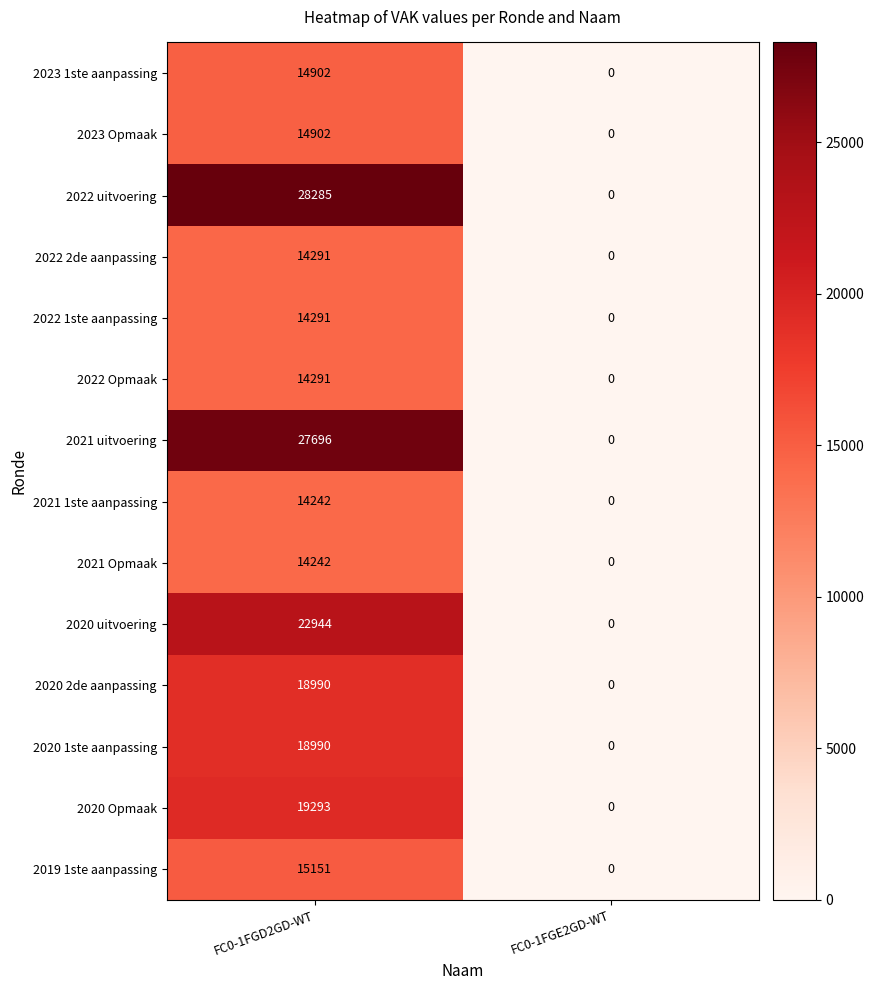

Which series has the widest spread of values?

2022 uitvoering